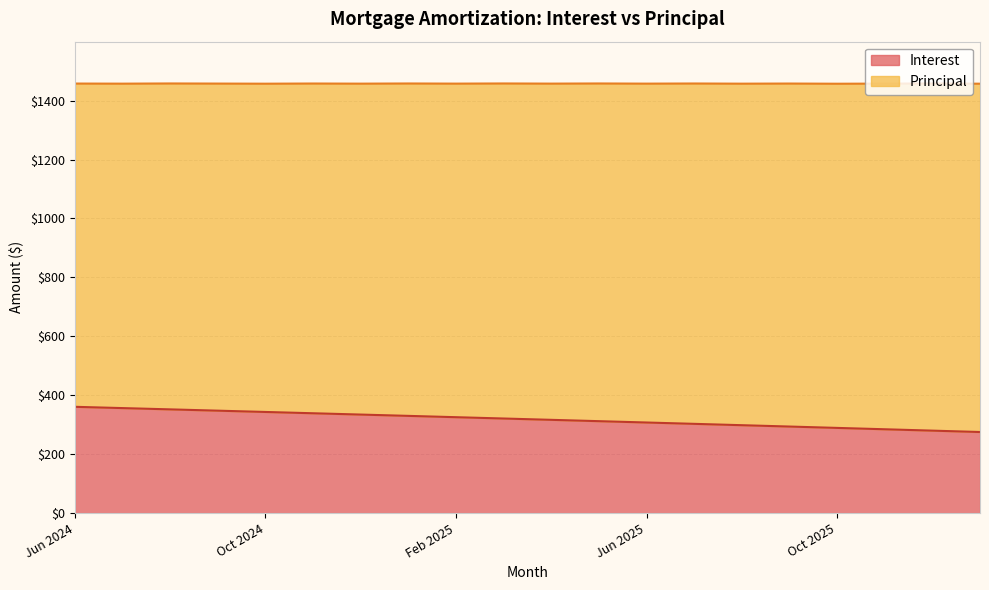

What is the greatest value displayed?

360.9